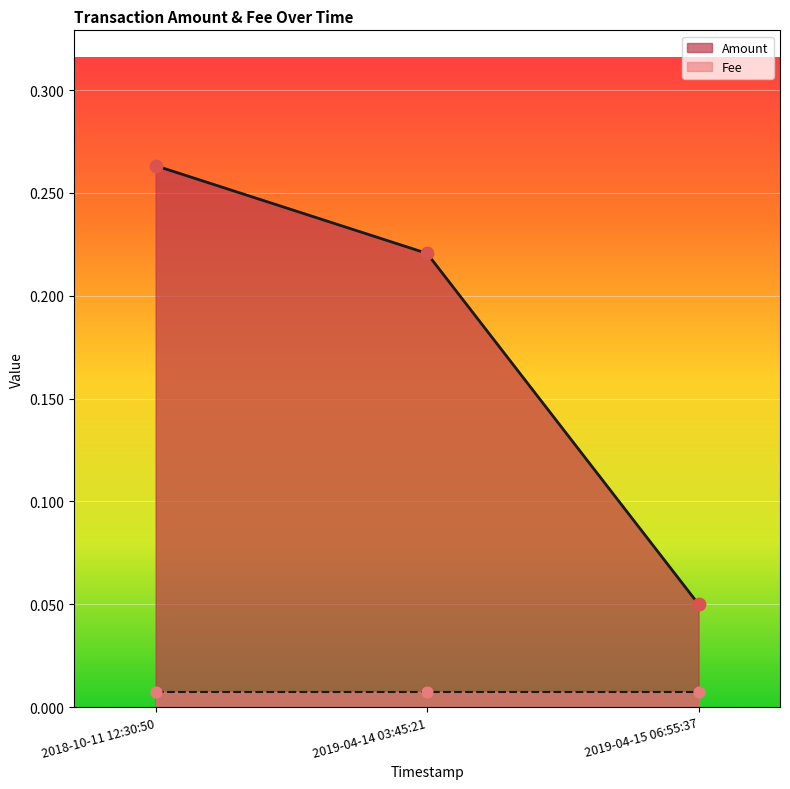

What is the change in value from 2018-10-11 12:30:50 to 2019-04-15 06:55:37?

-0.2